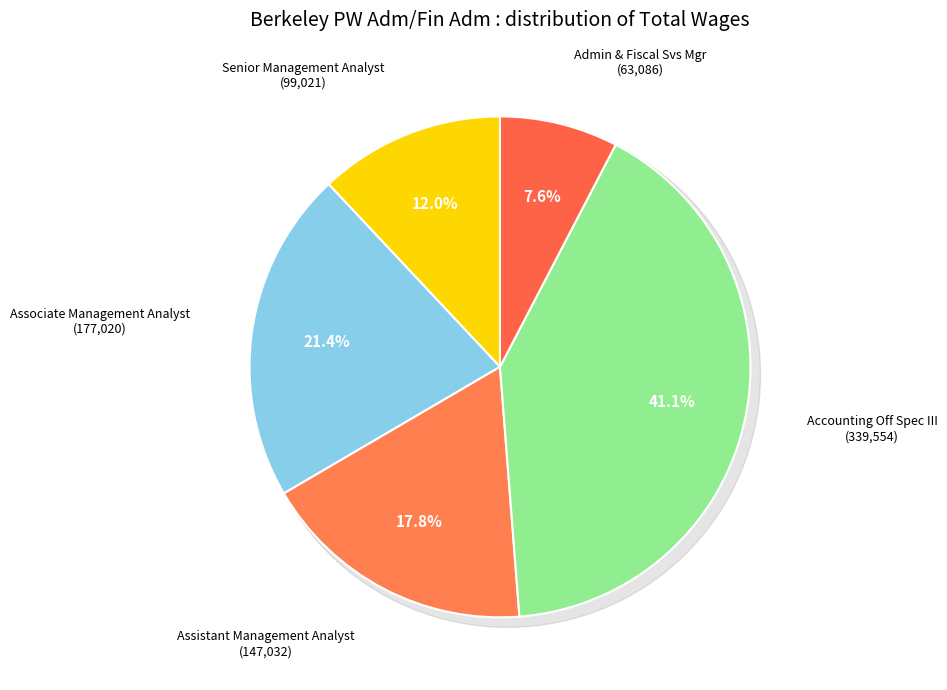

Does Accounting Off Spec III (56855) represent more than half of the total?

No